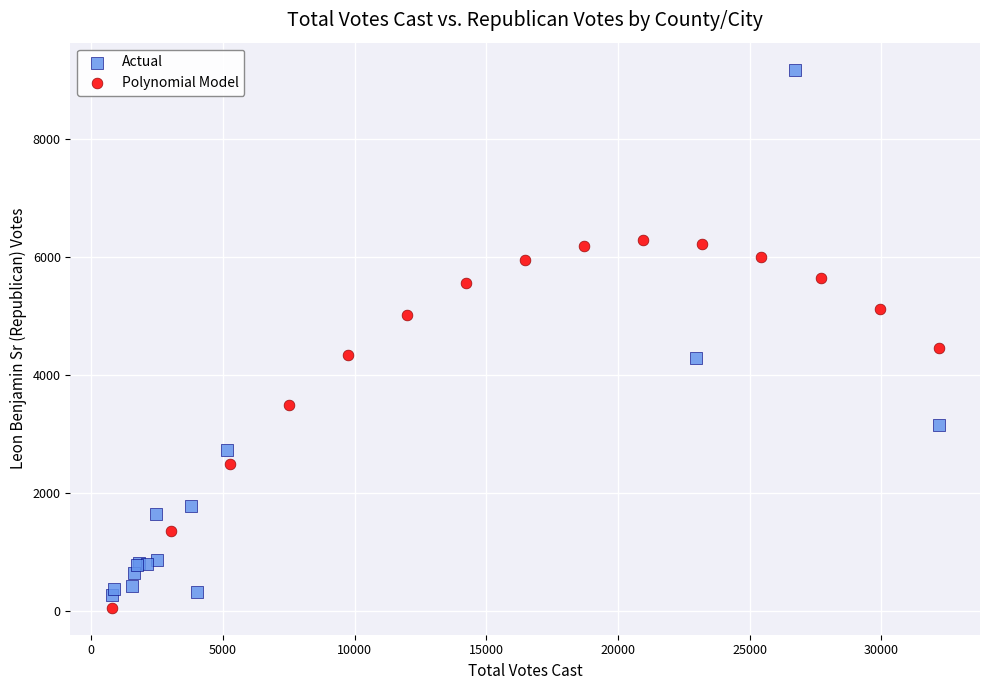

Which series has the largest Y range (max minus min)?

Actual